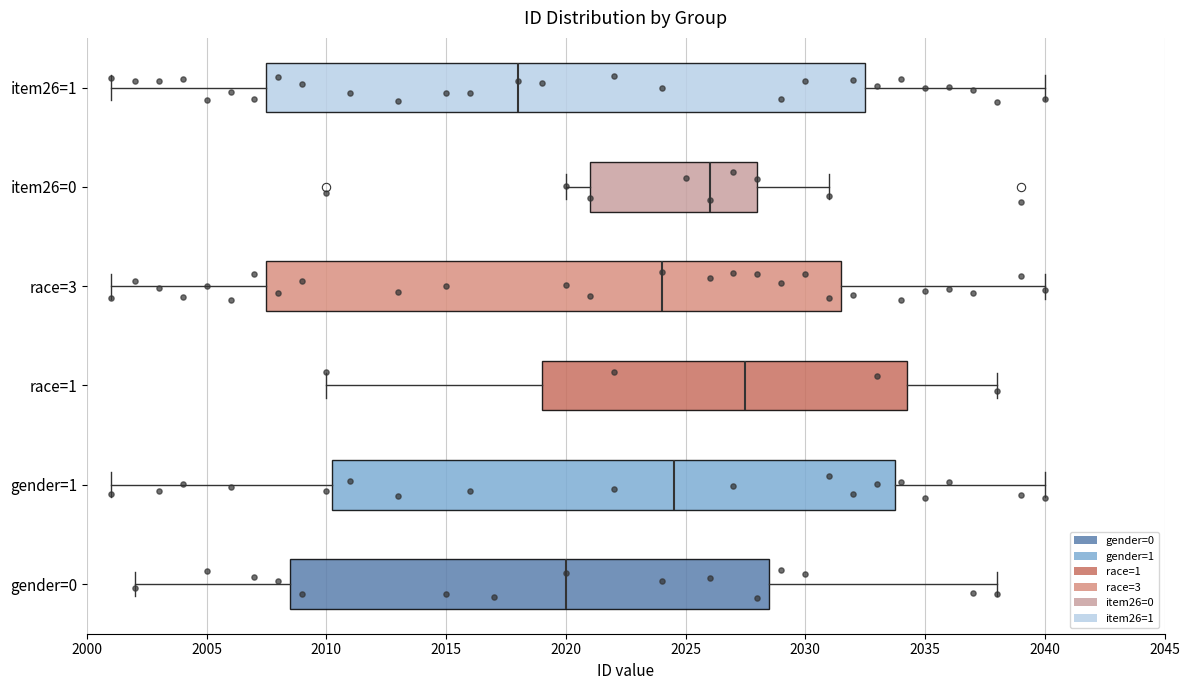

Reading bottom to top, read every box against the x-axis: the position of its median line, the range the box covers, and the ends of its whiskers. The values are not printed on the chart, so give them approximately, as read against the axis.

gender=0: median 2020.0, box 2008.5 to 2028.5, whiskers 2002.0 to 2038.0
gender=1: median 2024.5, box 2010.5 to 2034.0, whiskers 2001.0 to 2040.0
race=1: median 2027.5, box 2019.0 to 2034.5, whiskers 2010.0 to 2038.0
race=3: median 2024.0, box 2007.5 to 2031.5, whiskers 2001.0 to 2040.0
item26=0: median 2026.0, box 2021.0 to 2028.0, whiskers 2020.0 to 2031.0
item26=1: median 2018.0, box 2007.5 to 2032.5, whiskers 2001.0 to 2040.0